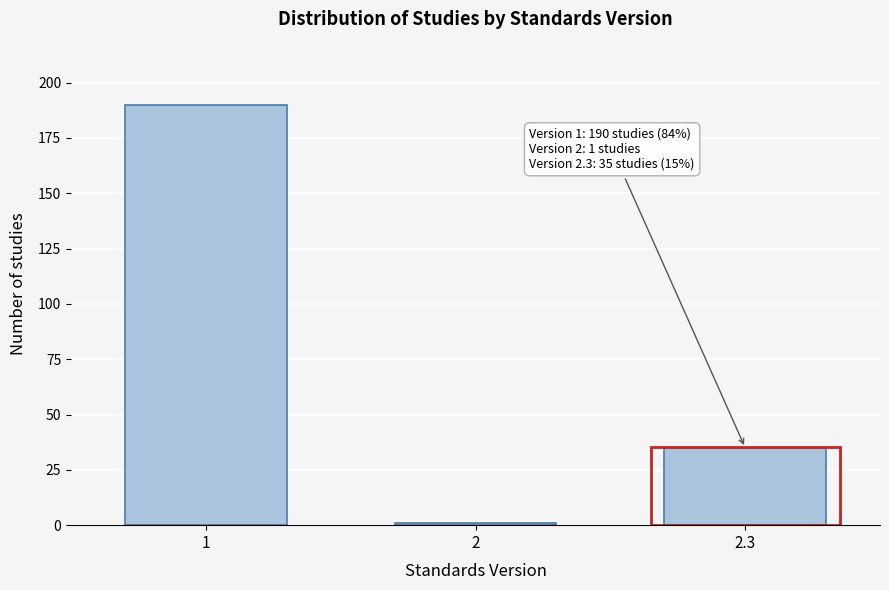

Reading left to right, list all the values displayed in this chart.

1=190	2=1	2.3=35